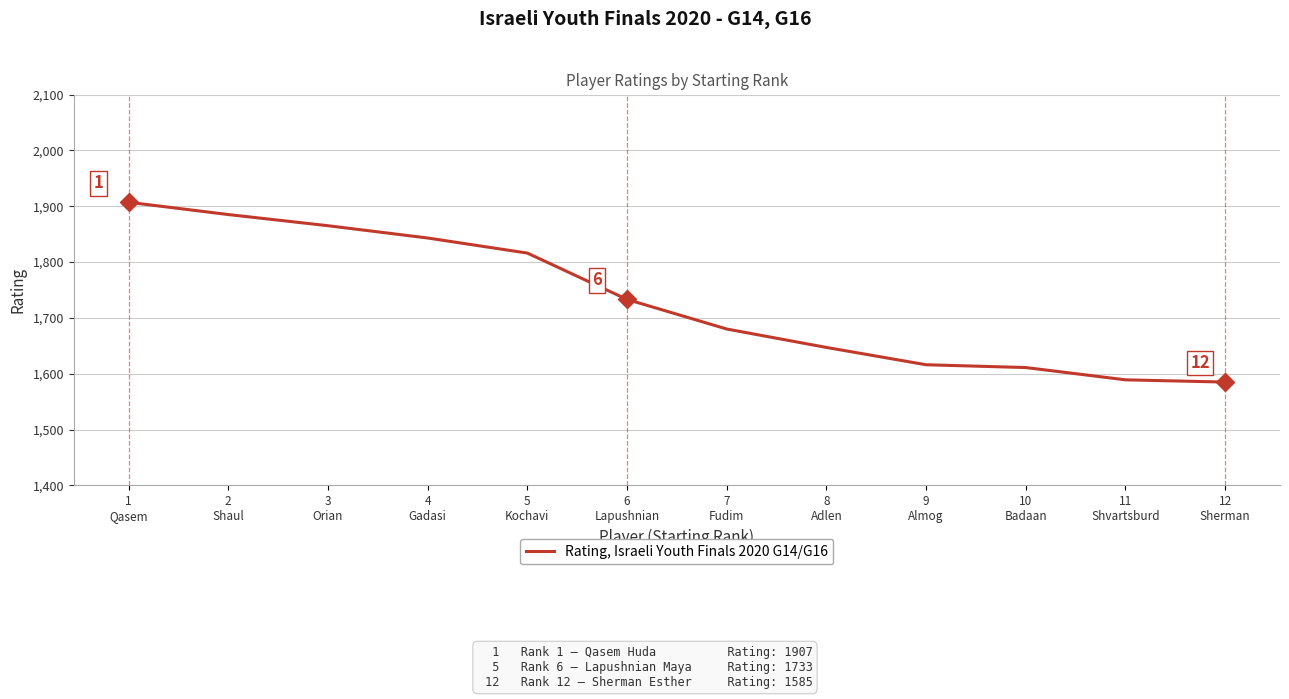

Between 2
Shaul and 8
Adlen, which is larger?

2
Shaul